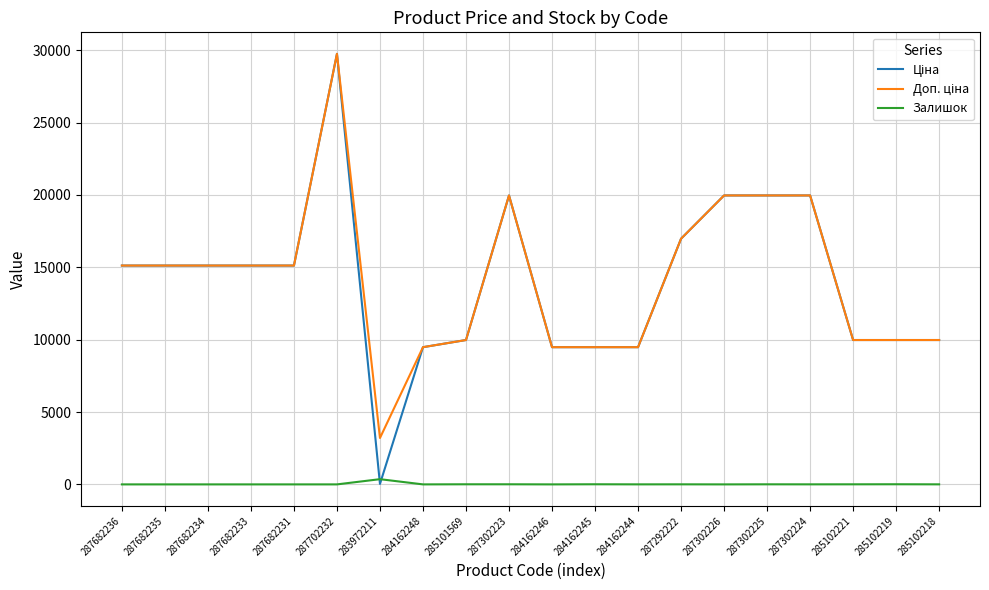

At which category is the sum across all series the highest?

287702232